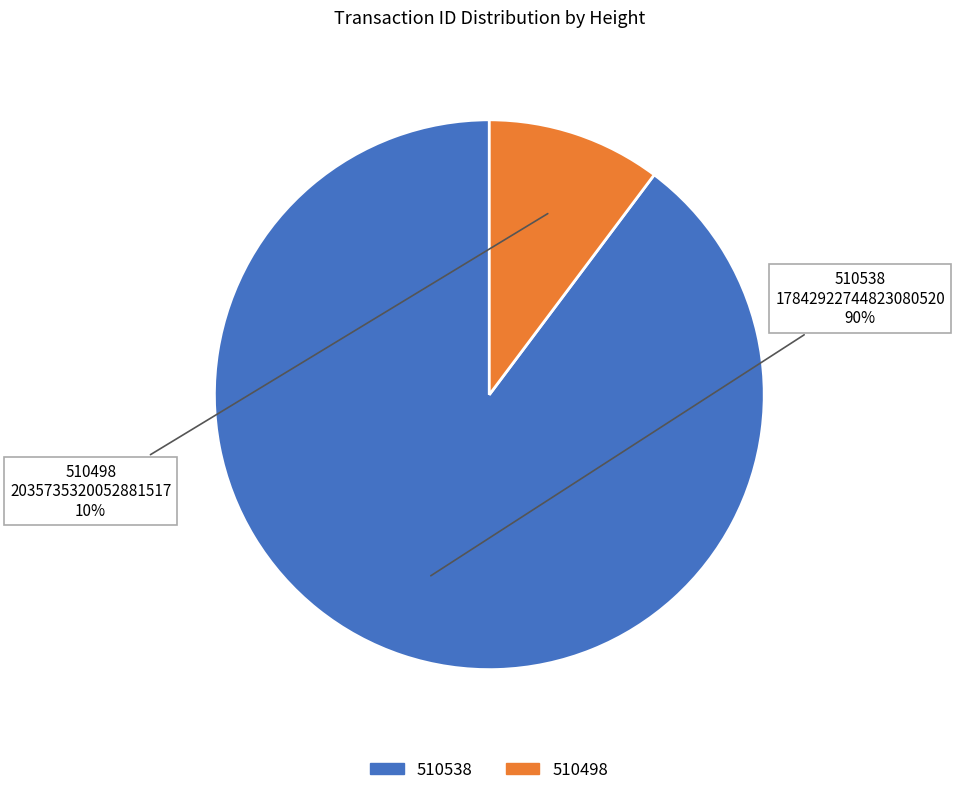

What percentage is the 510498 slice, to the nearest percent?

10%